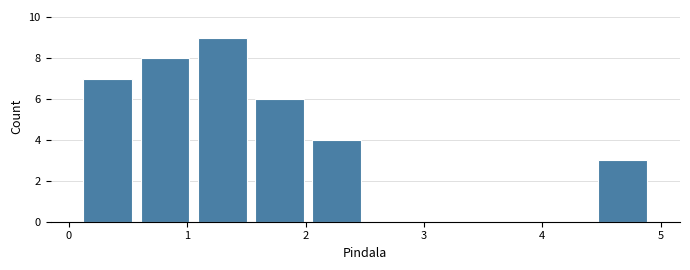

Which range on the x-axis has the tallest bar?

1.1 to 1.5